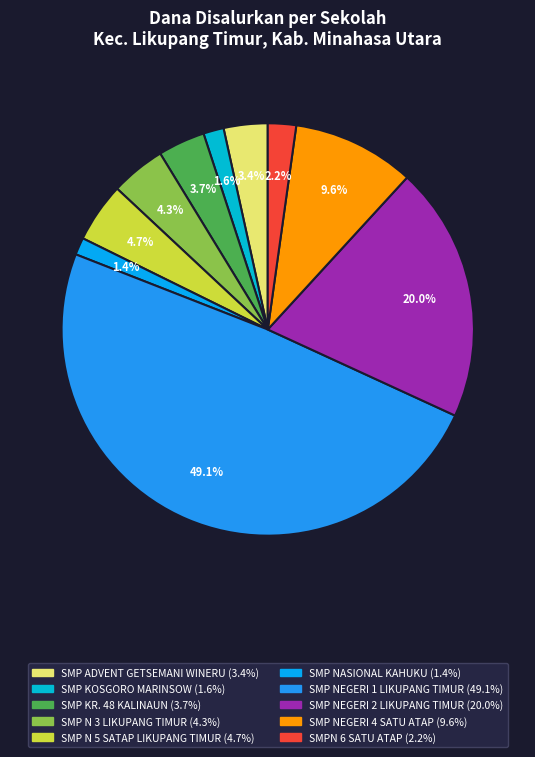

Is there any slice that represents more than half of the pie?

No